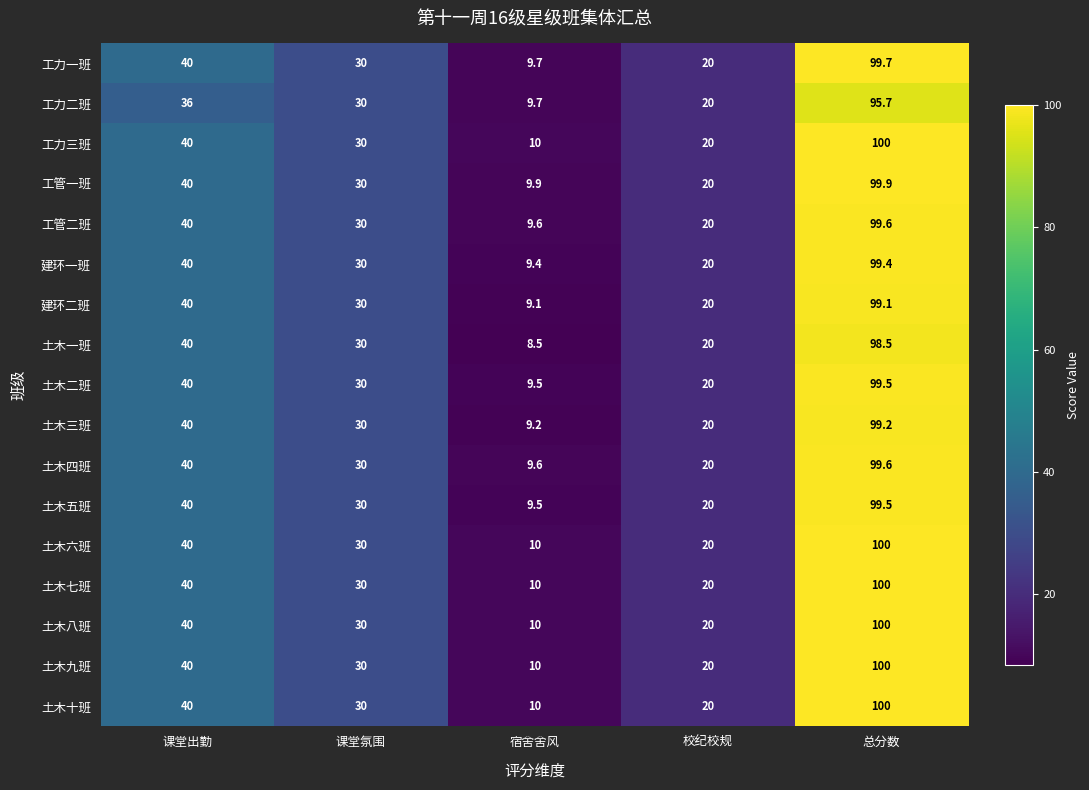

The 土木一班 series shows 68.1 at 课堂出勤. True or false?

False